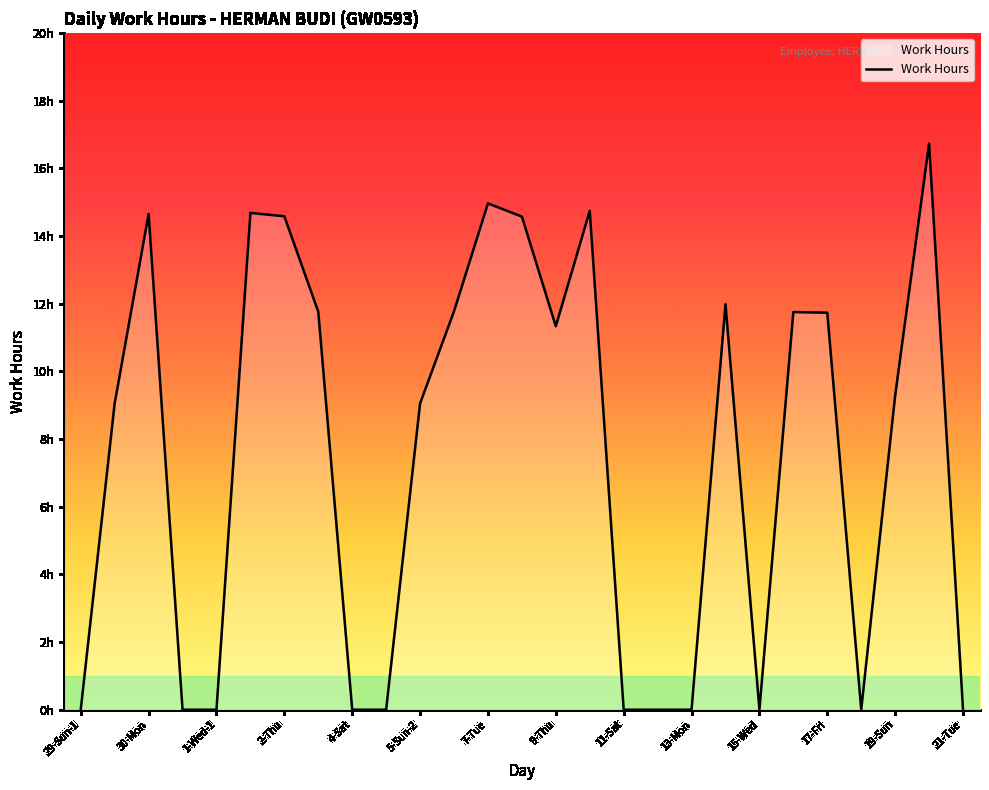

Where does the data first go above 9?

30-Mon